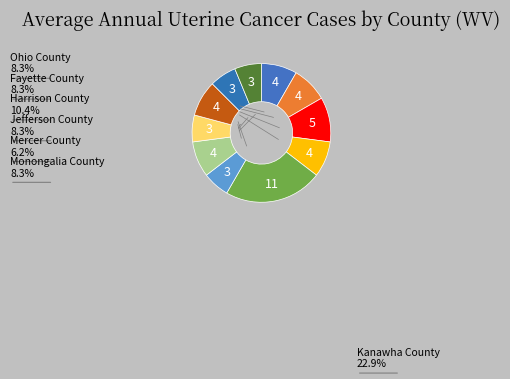

Which category has the biggest portion of the pie?

Kanawha County